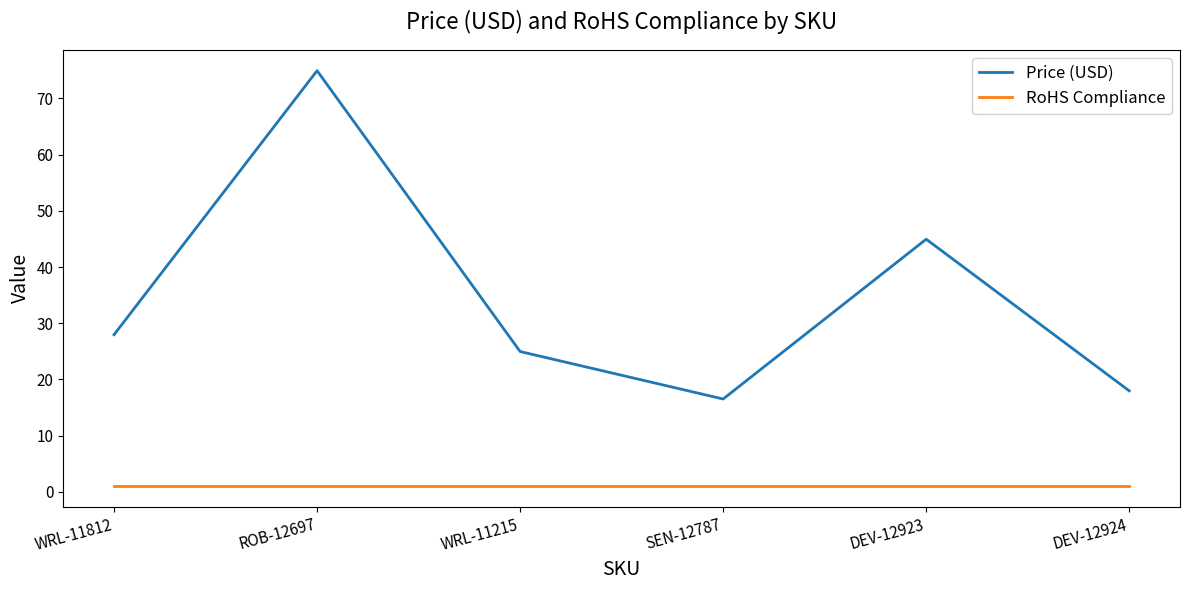

What is the maximum value shown in the chart?

75.0